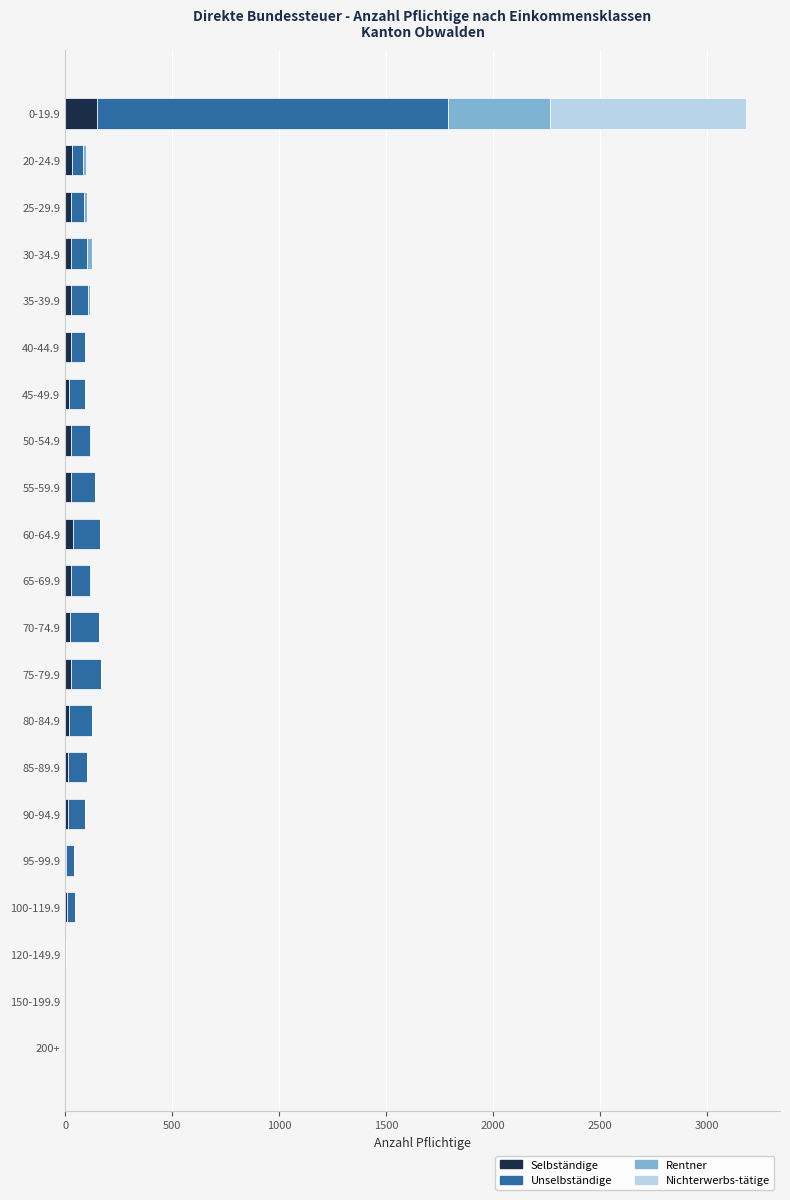

What are all the series names shown in the legend?

Selbständige, Unselbständige, Rentner, Nichterwerbs-tätige